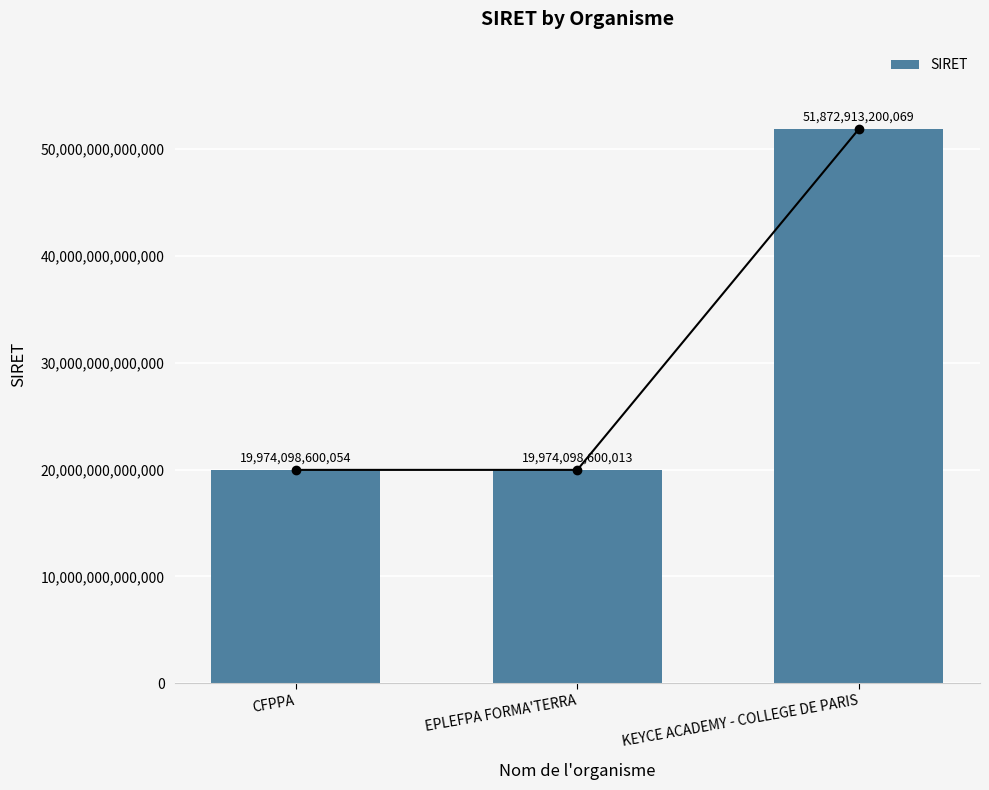

What is the maximum value shown in the chart?

51872913200069